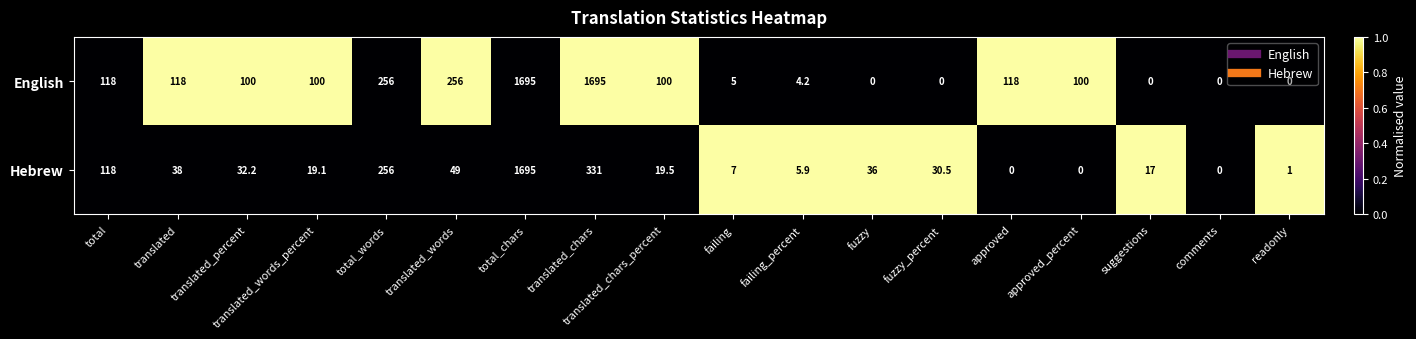

What is the maximum value for Hebrew?

1695.0